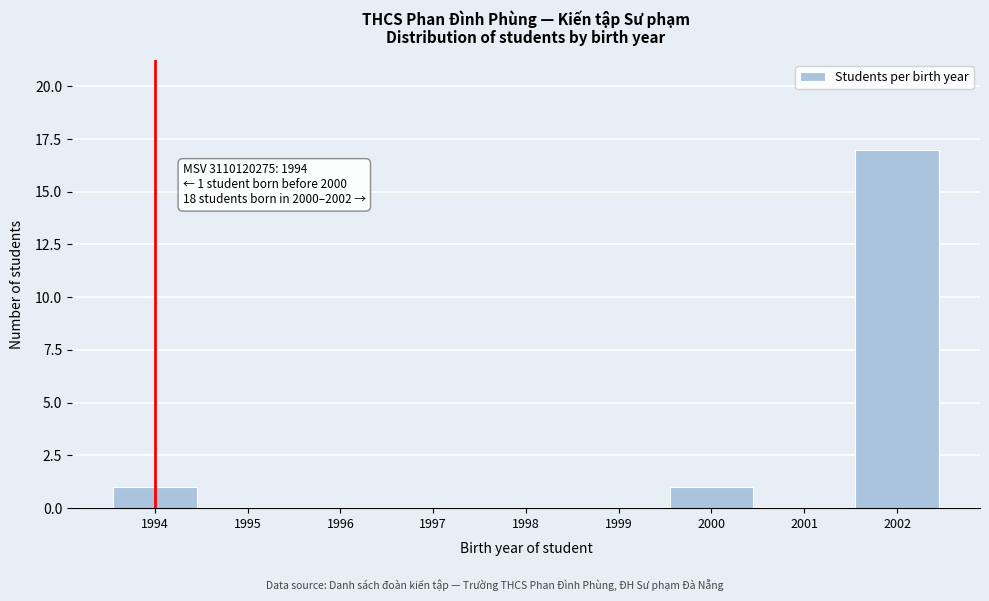

Which range on the x-axis has the tallest bar?

2001.5 to 2002.5